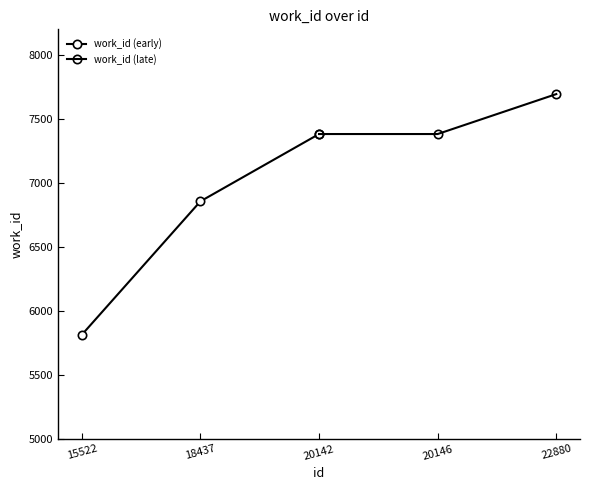

Which series has the largest range (max minus min)?

work_id (early)